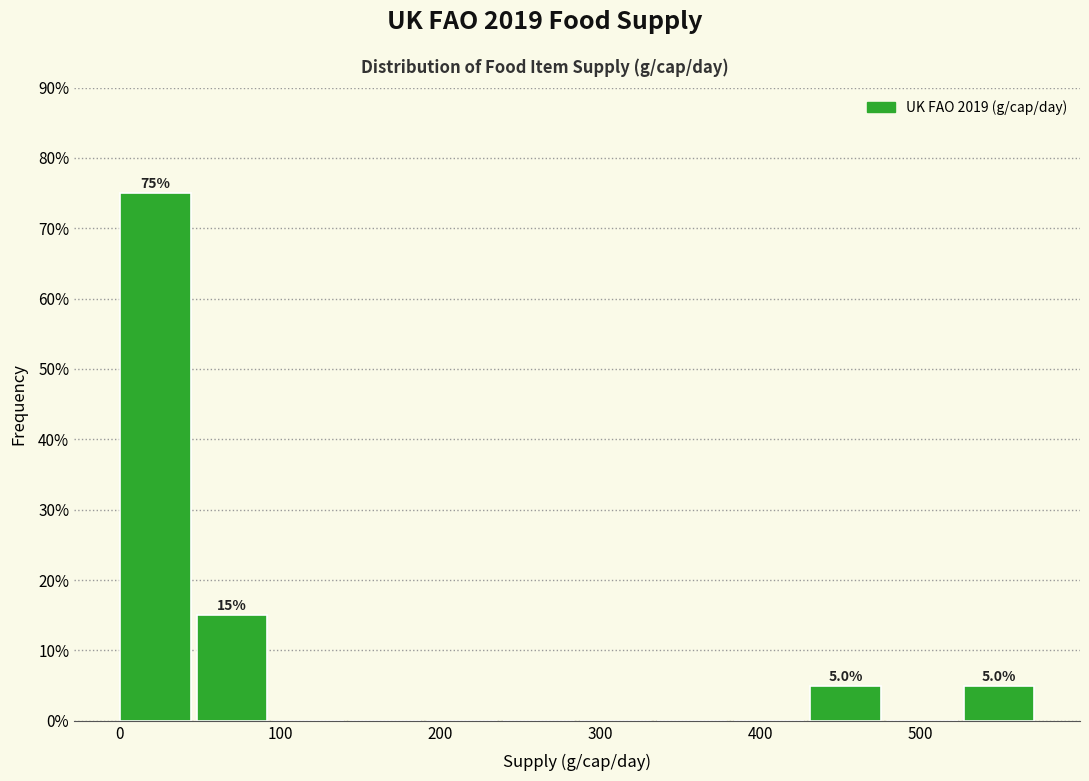

Over which range of the x-axis is the bar tallest?

0 to 50